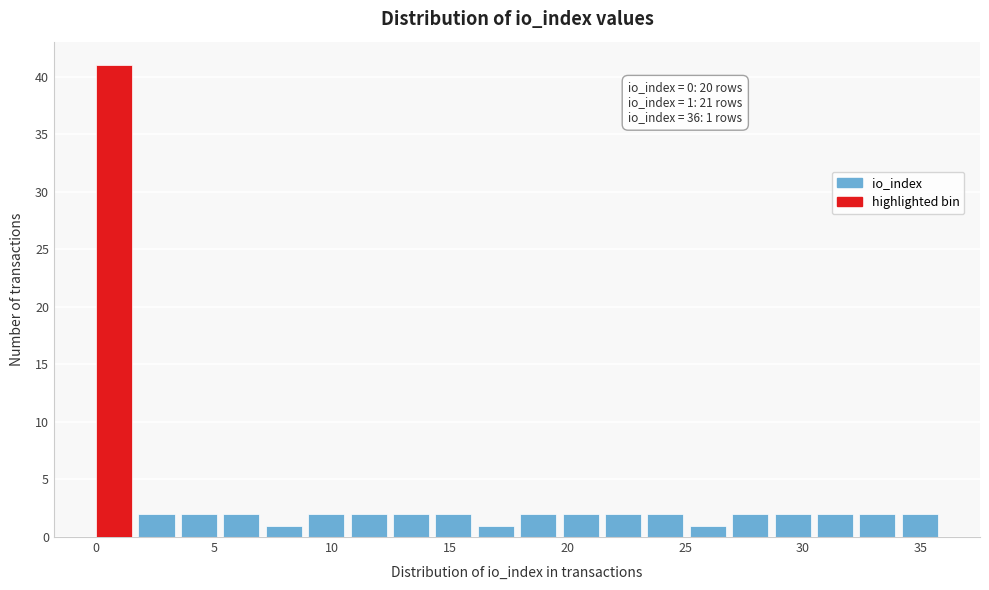

Around what value on the x-axis is the tallest bar? Give the approximate position of its centre, as read against the axis.

1.0